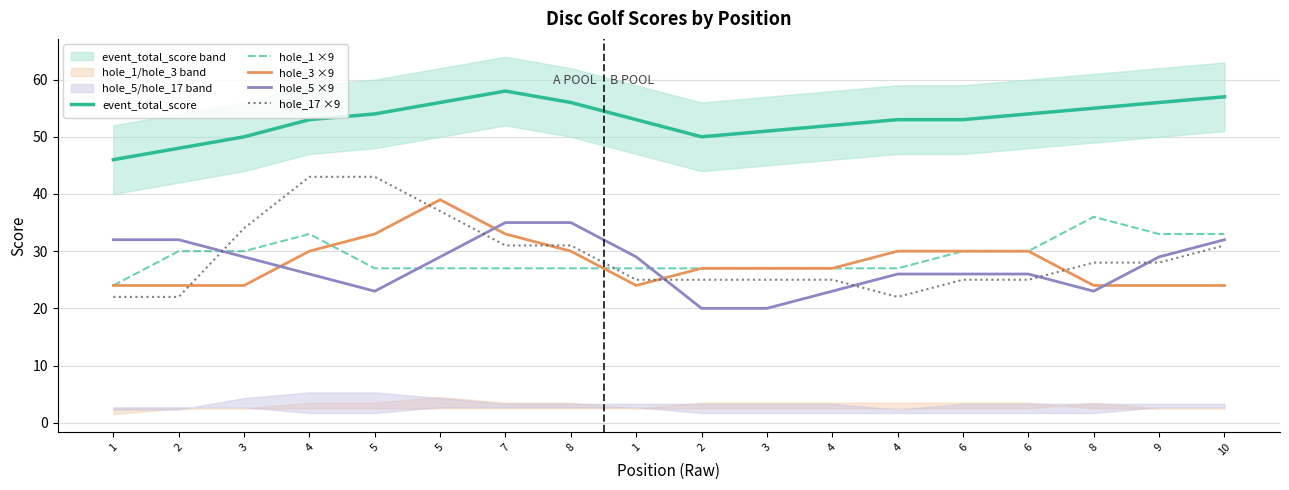

What is the label of the 17th point from the left?

9